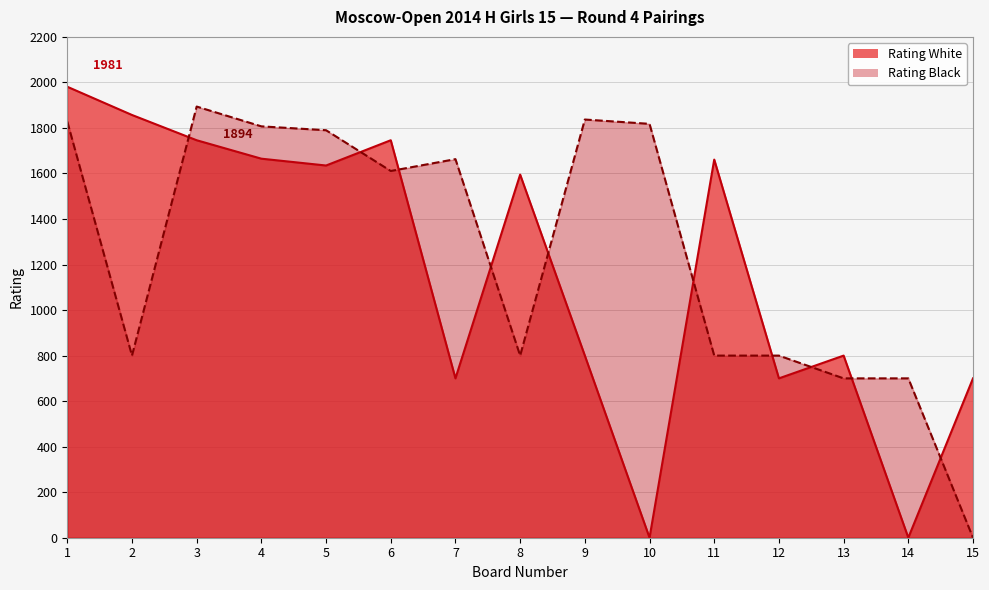

Does the chart display data point markers on the line(s)?

No